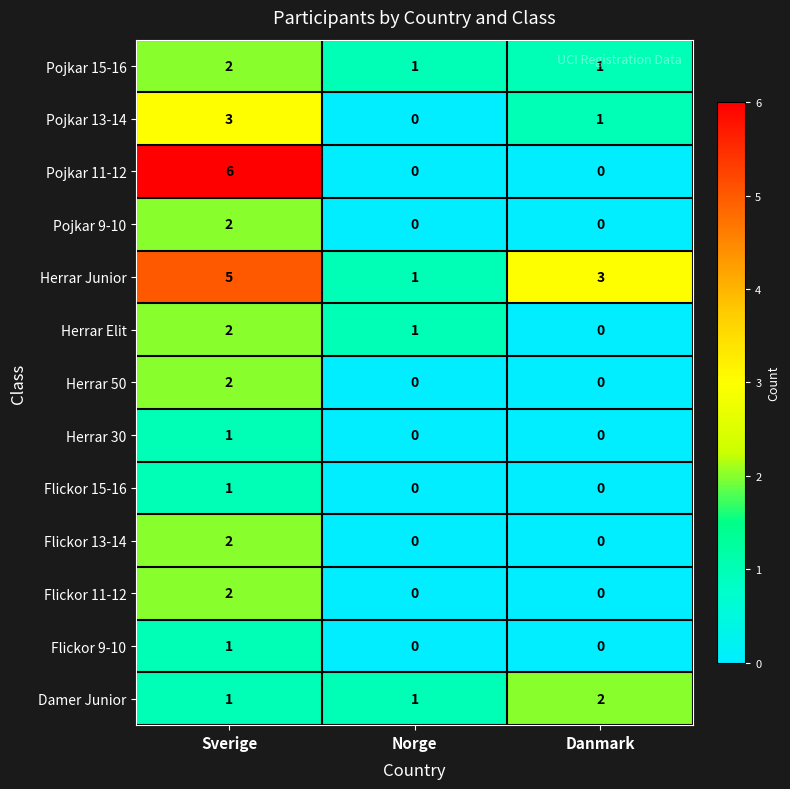

Is it true that Herrar 30 equals 1 at Sverige?

True